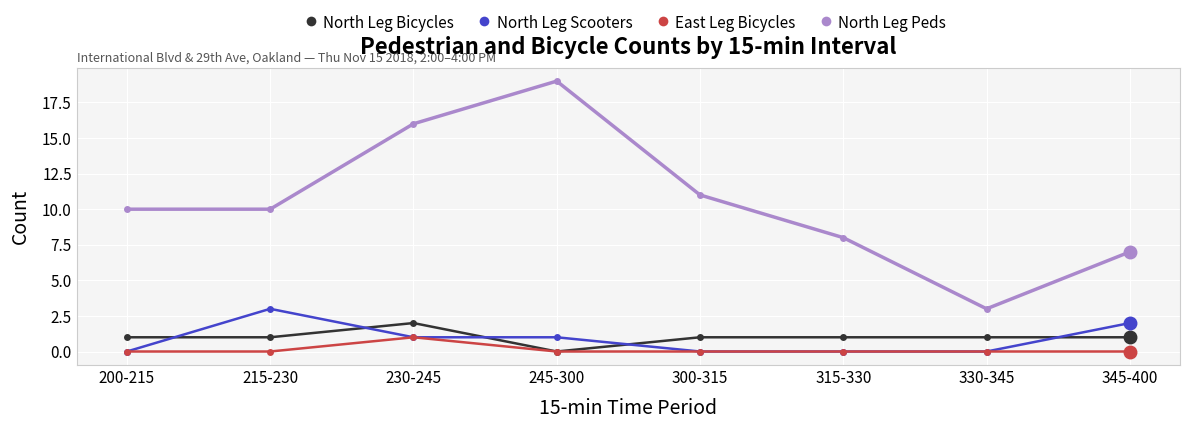

True or false: North Leg Peds has more than 0 interior local peaks.

True